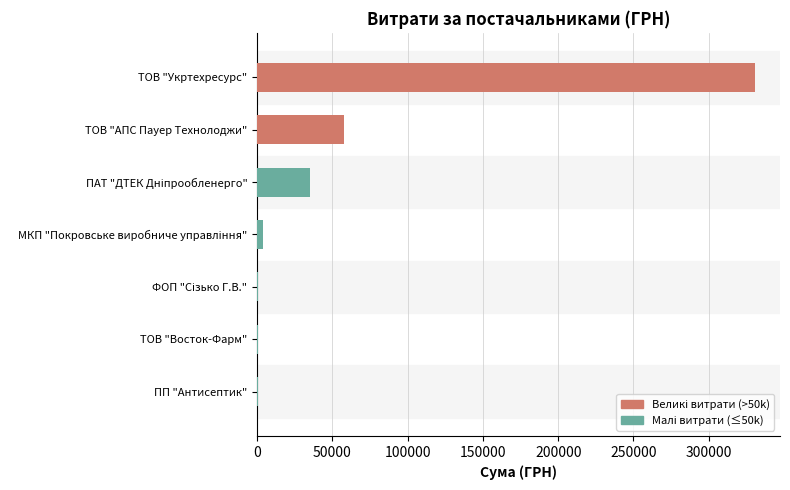

Are the bars horizontal?

Yes